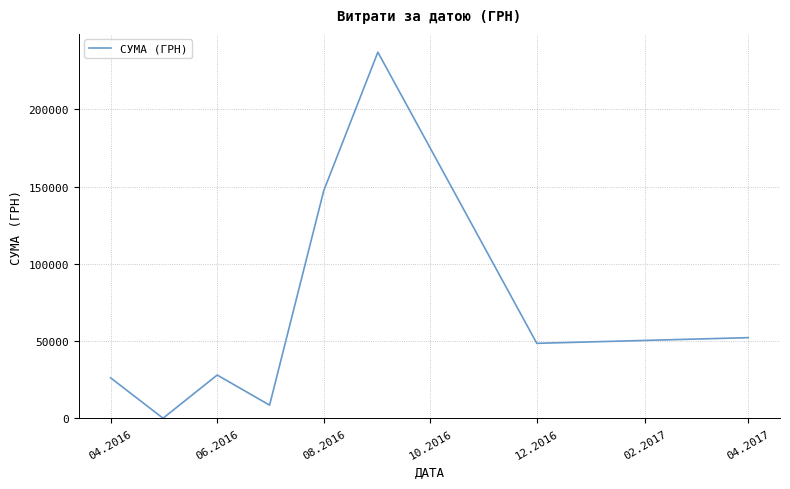

True or false: there are more than 1 points higher than both neighbors.

True